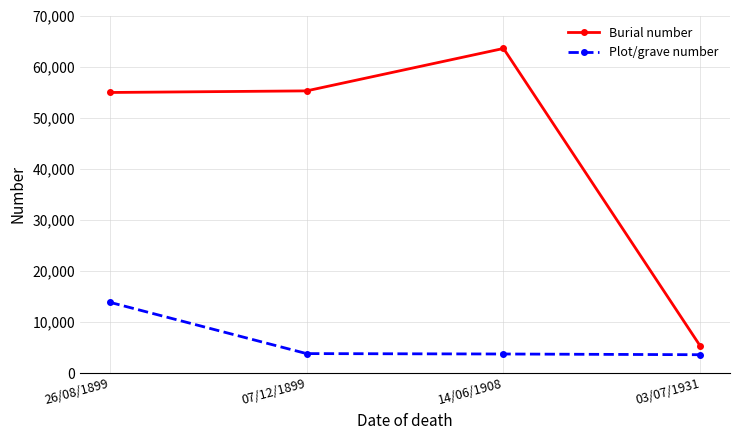

Is it true that Burial number equals 63547 at 14/06/1908?

True